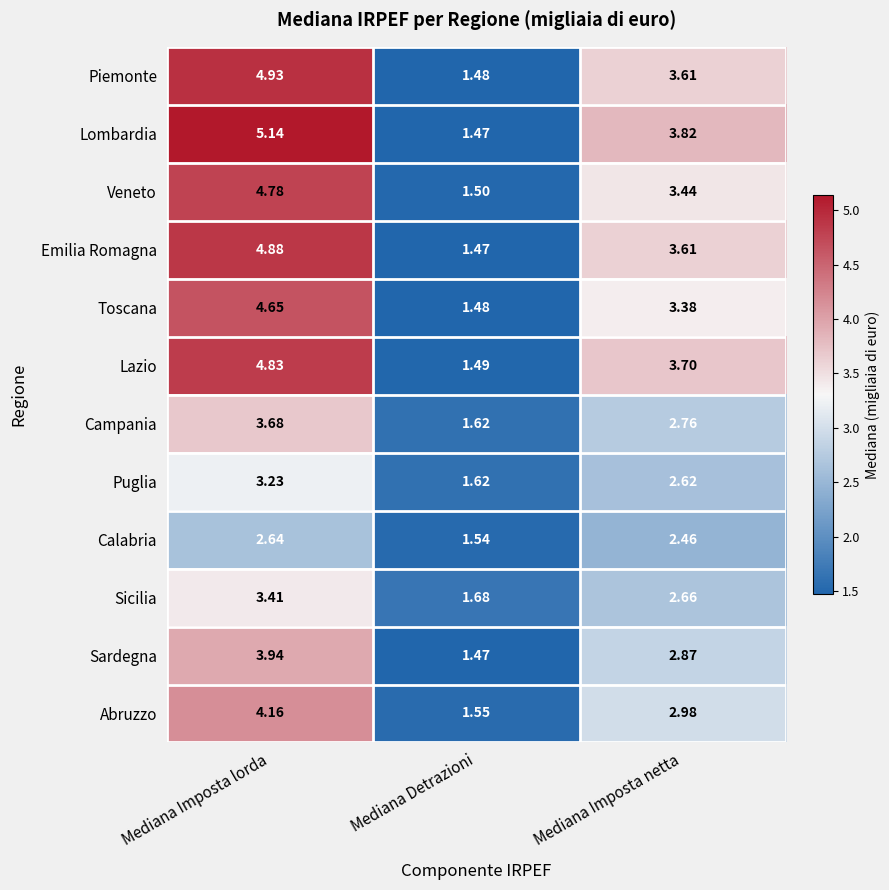

Rank the series at Mediana Imposta lorda from lowest to highest value.

Calabria, Puglia, Sicilia, Campania, Sardegna, Abruzzo, Toscana, Veneto, Lazio, Emilia Romagna, Piemonte, Lombardia